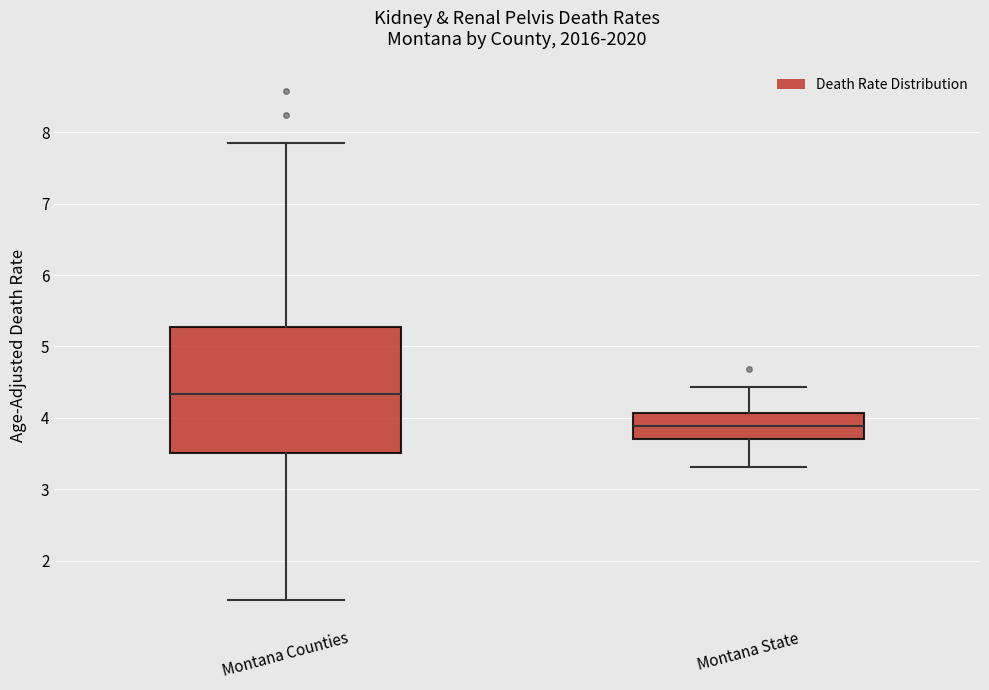

Reading left to right, read every box against the y-axis: the position of its median line, the range the box covers, and the ends of its whiskers. The values are not printed on the chart, so give them approximately, as read against the axis.

Montana Counties: median 4.3, box 3.5 to 5.3, whiskers 1.5 to 7.9
Montana State: median 3.9, box 3.7 to 4.1, whiskers 3.3 to 4.4